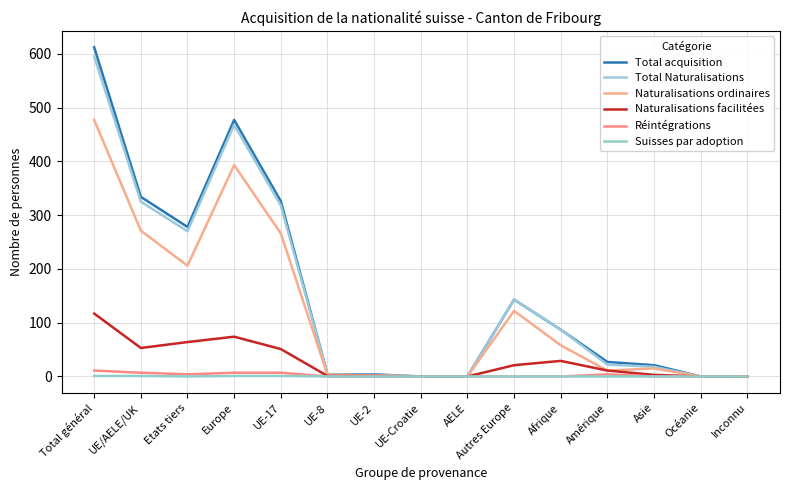

What is the difference between the second highest and second lowest values in the Réintégrations series?

7